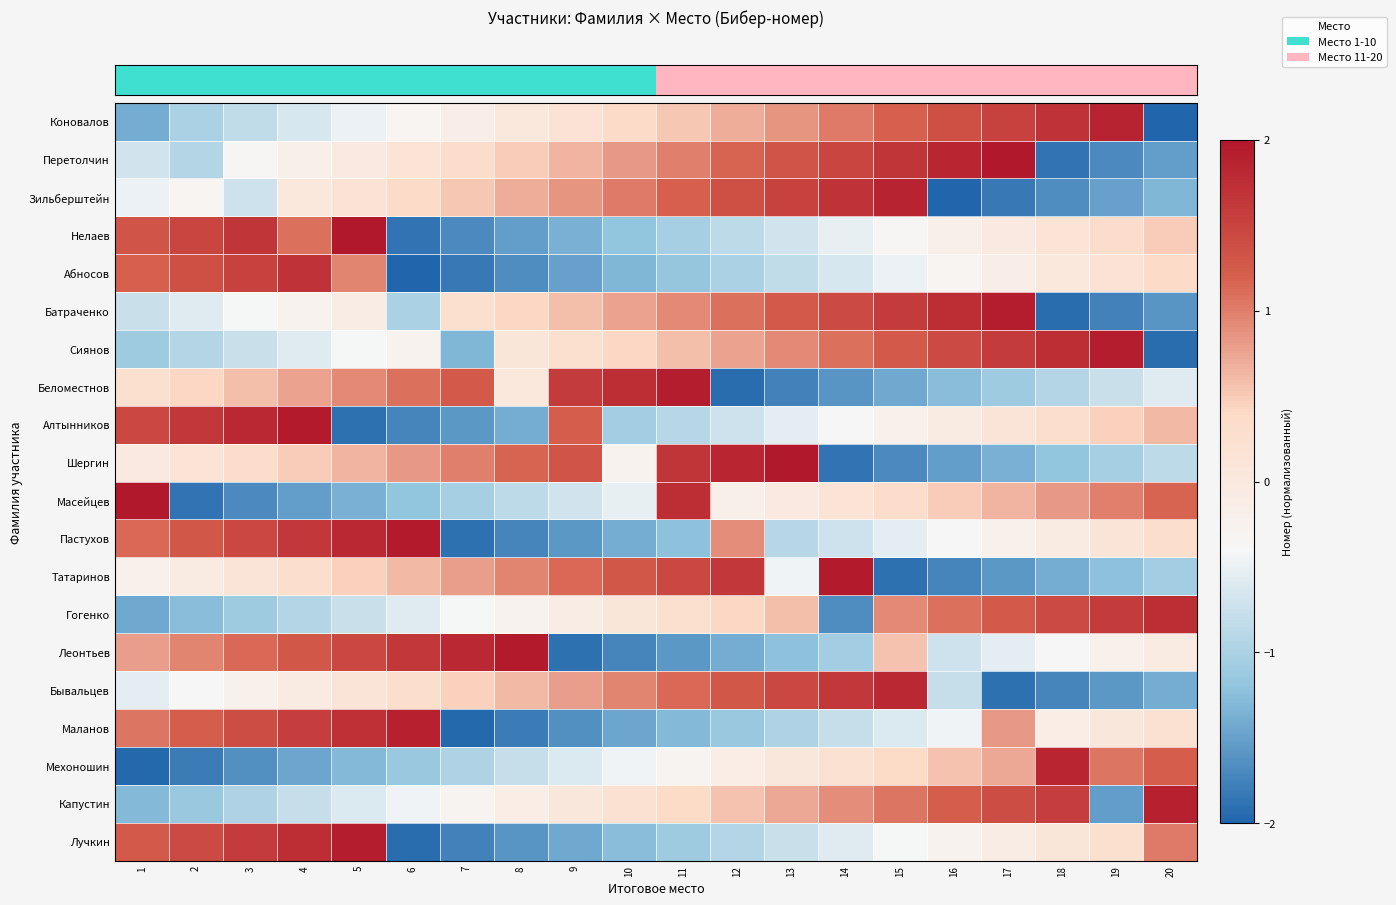

What is the total value across all series at 11?

4.3